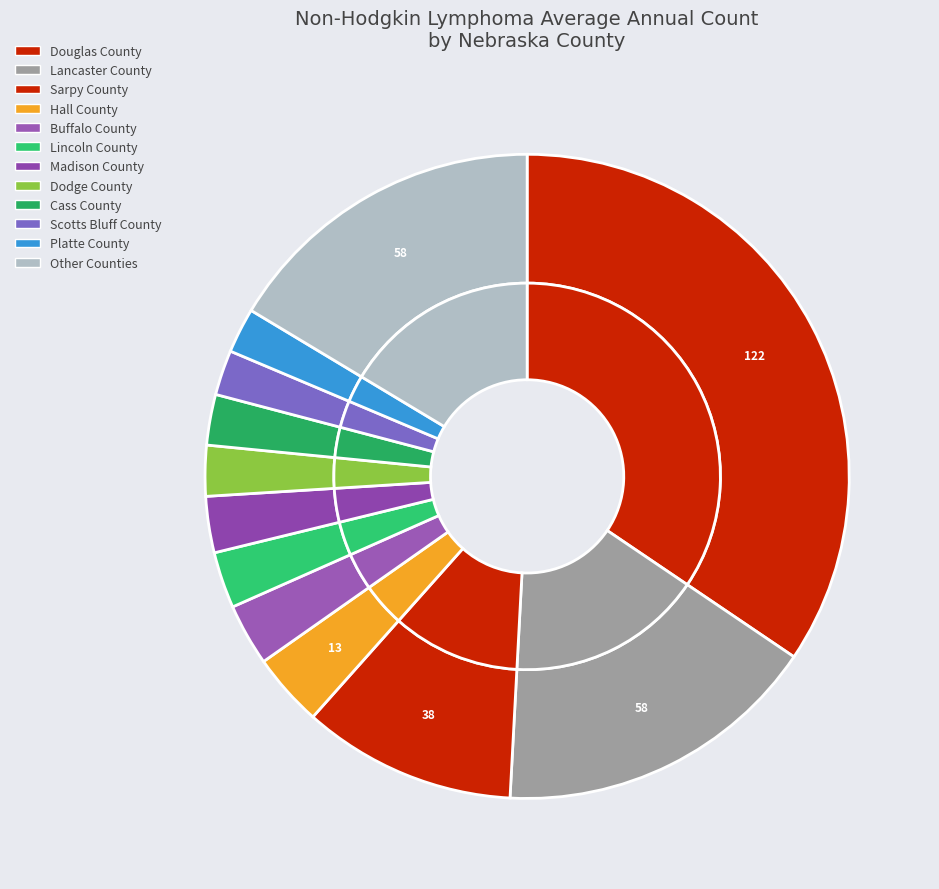

What percentage is the Lincoln County slice, to the nearest percent?

3%